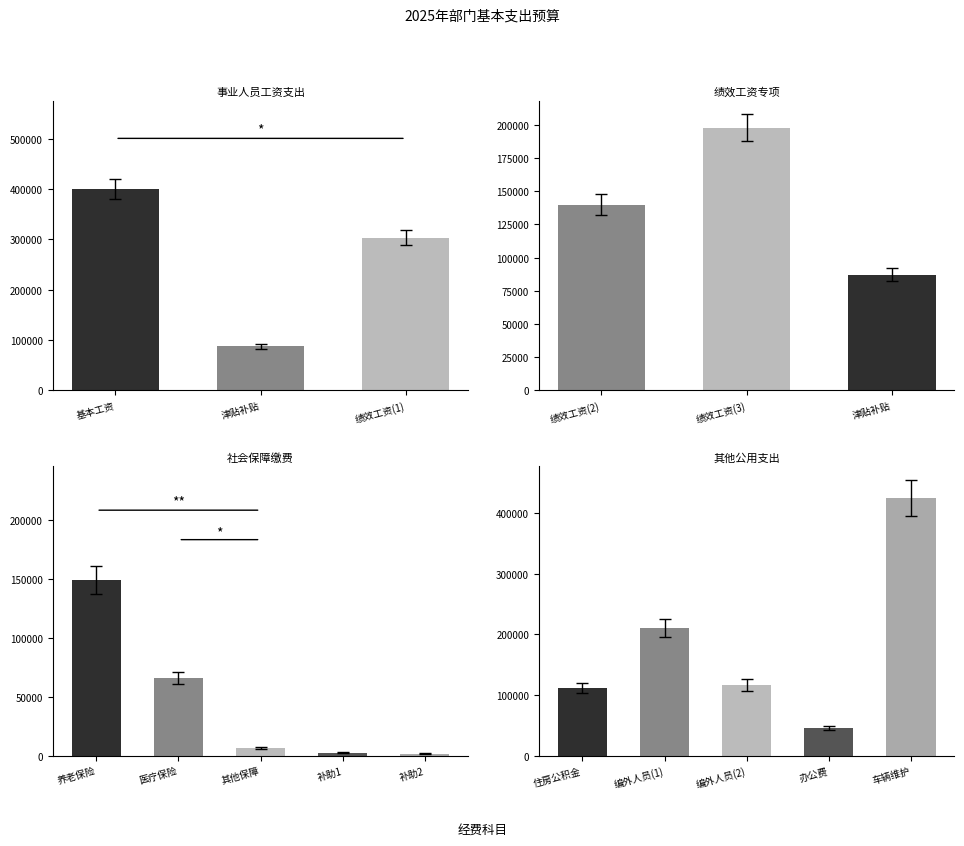

Is it true that 基本工资 equals 39746.4 at 津贴补贴?

False